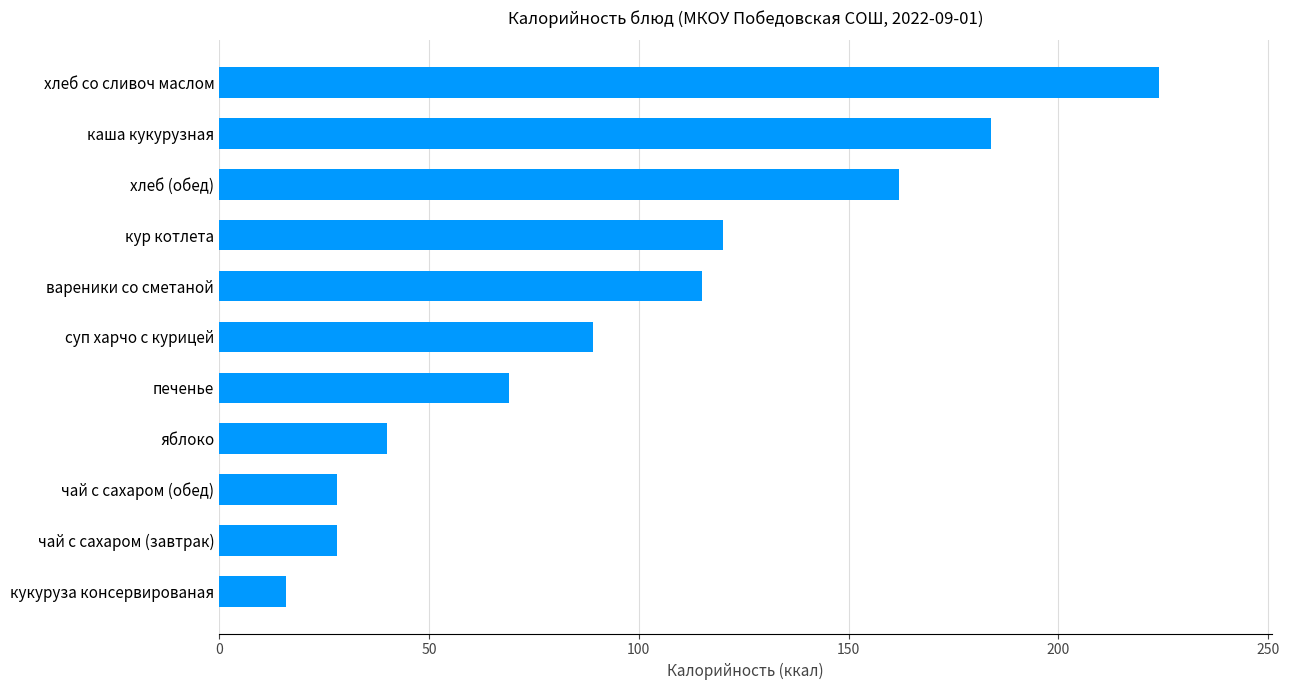

What is the change in value from чай с сахаром (завтрак) to яблоко?

+12